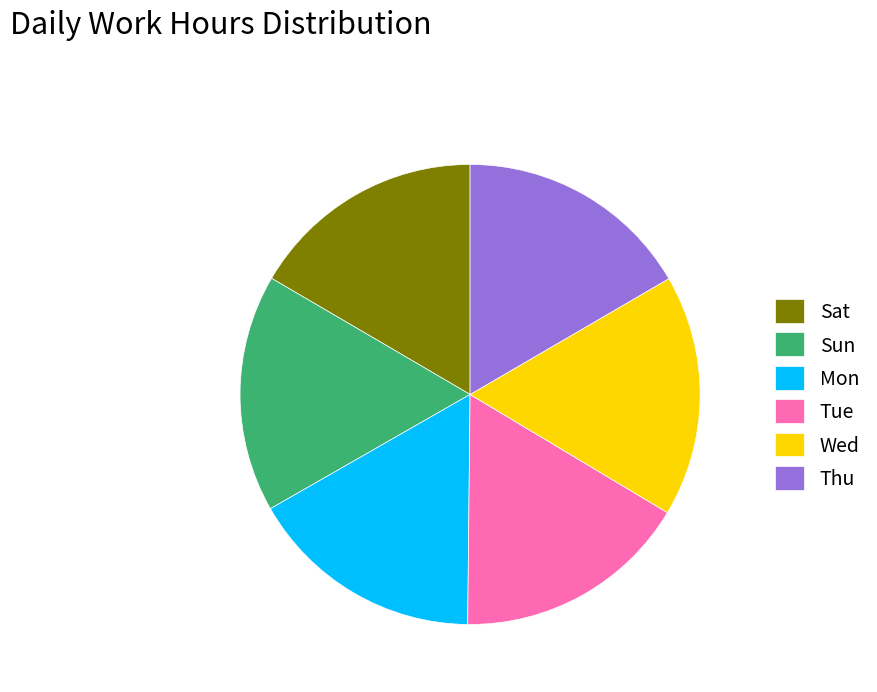

Is there a majority slice in this chart?

No